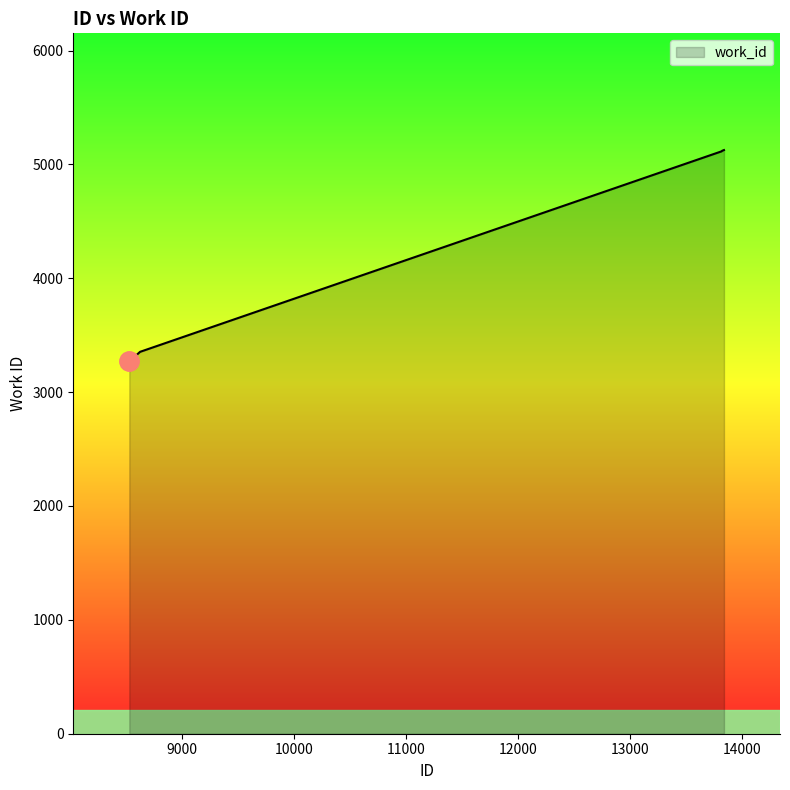

What is the difference between the maximum and minimum values?

1856